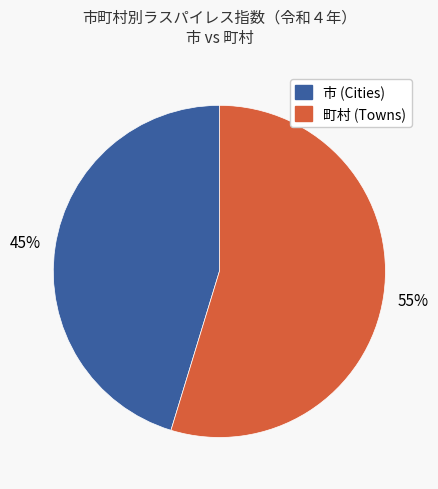

Does any single category account for the majority?

Yes